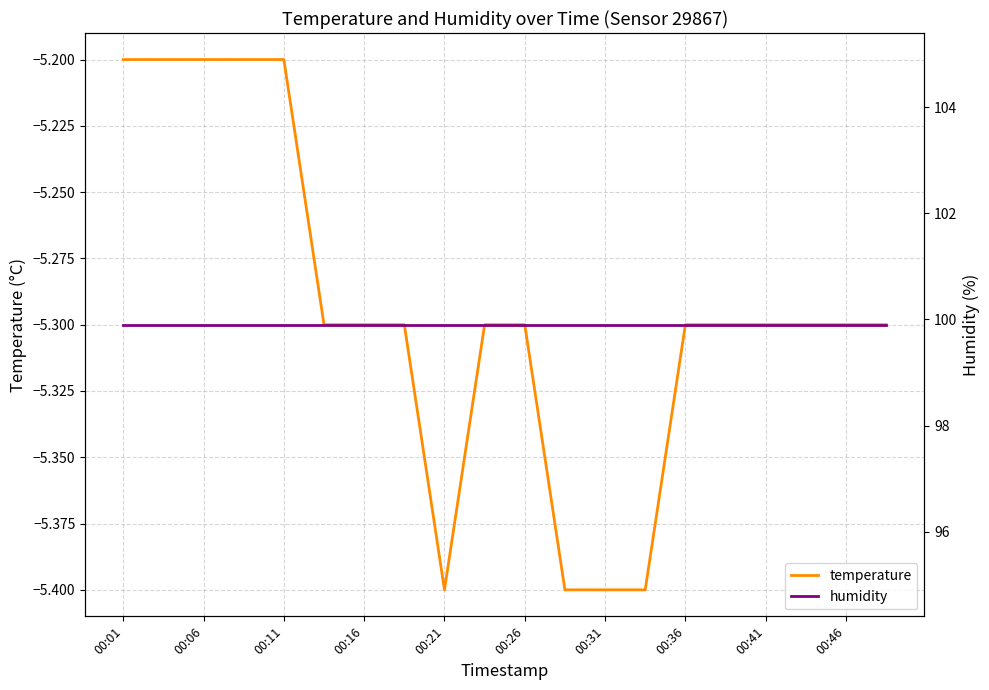

True or false: temperature has a value of -5.3 at 00:26.

True